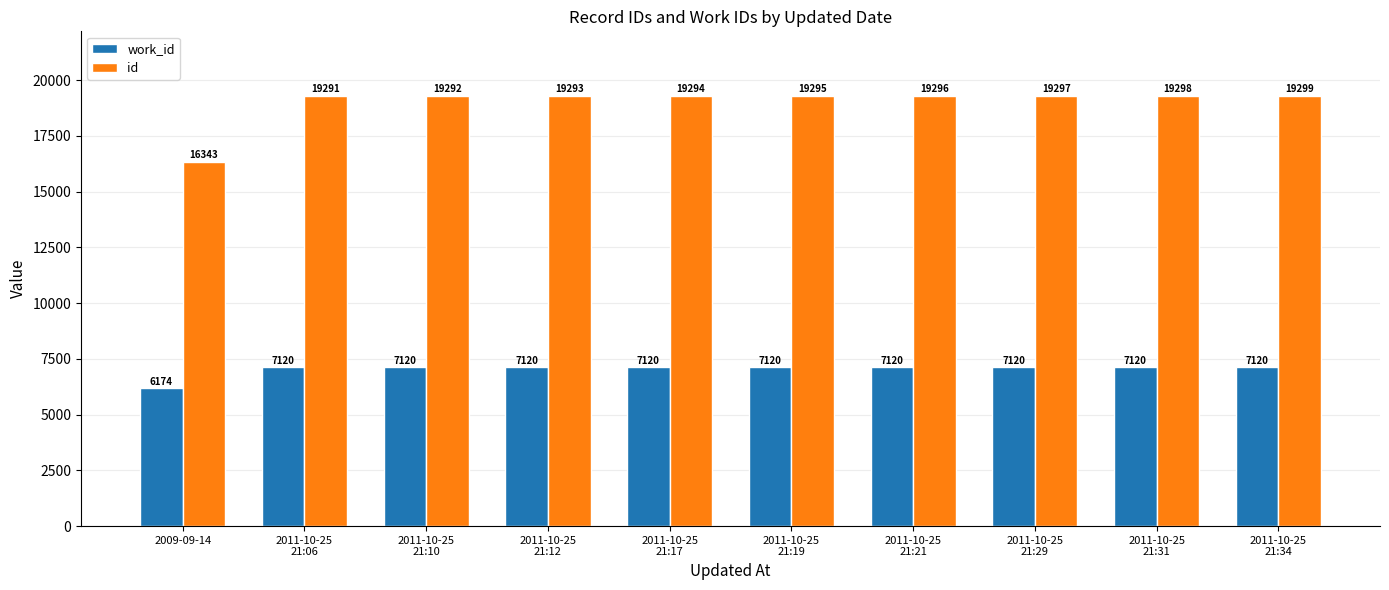

What is the highest value of the work_id series?

7120